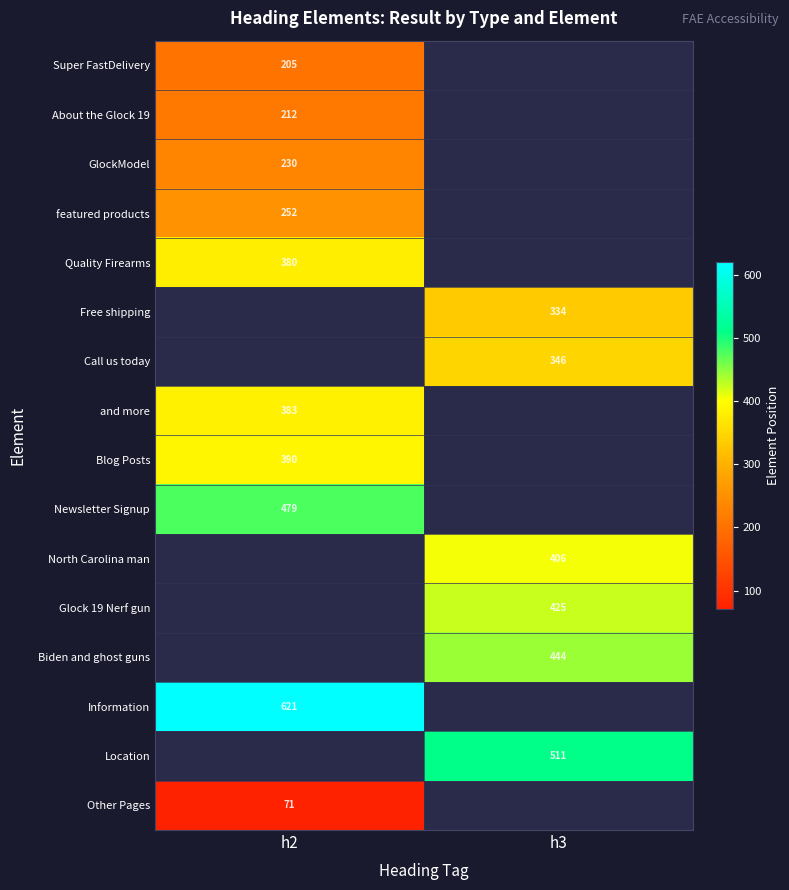

The value of Biden and ghost guns at h3 is 740. True or false?

False